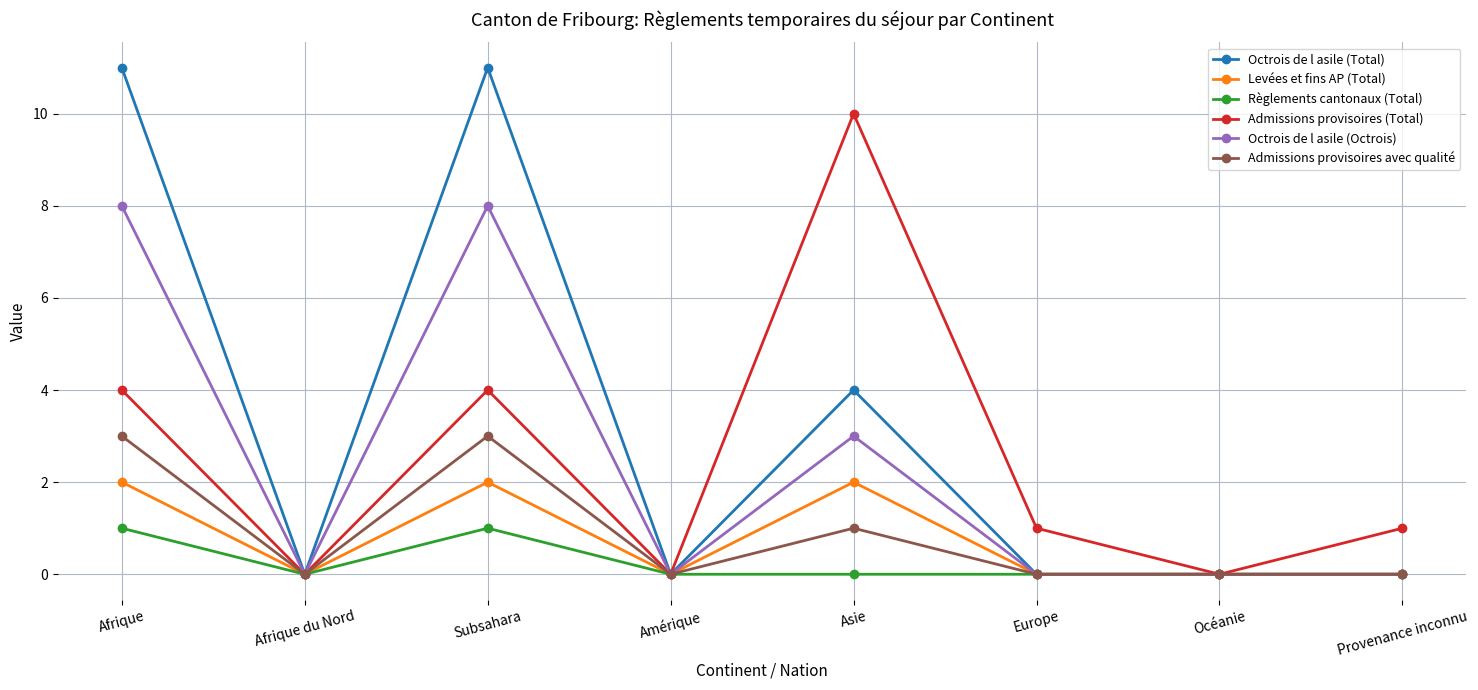

In Levées et fins AP (Total), how many points are higher than both neighbors (excluding endpoints)?

2